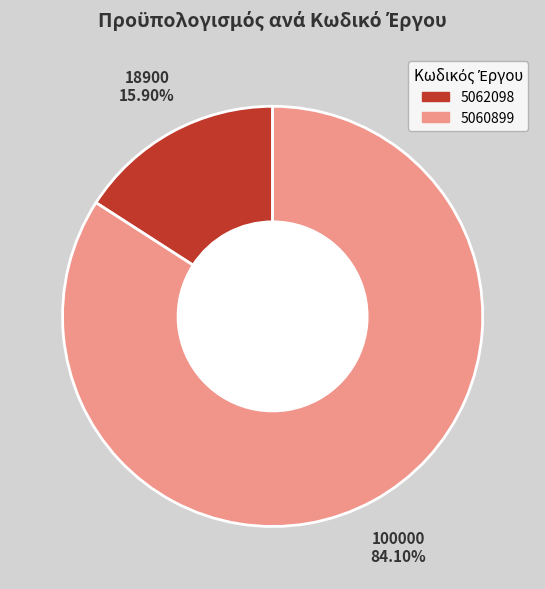

To the nearest percent, what portion does 5062098 represent?

16%